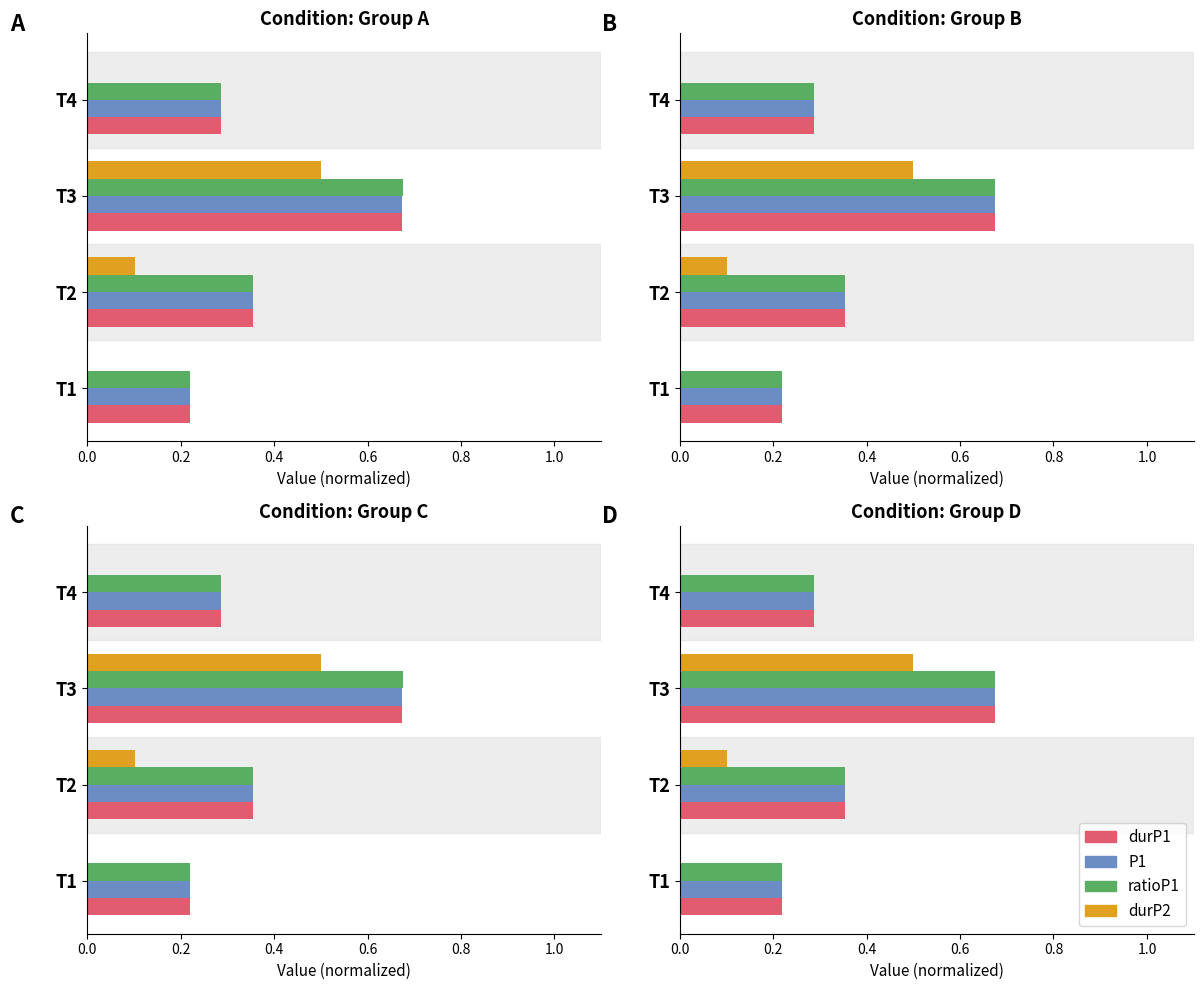

At how many categories does at least one series exceed 0?

4